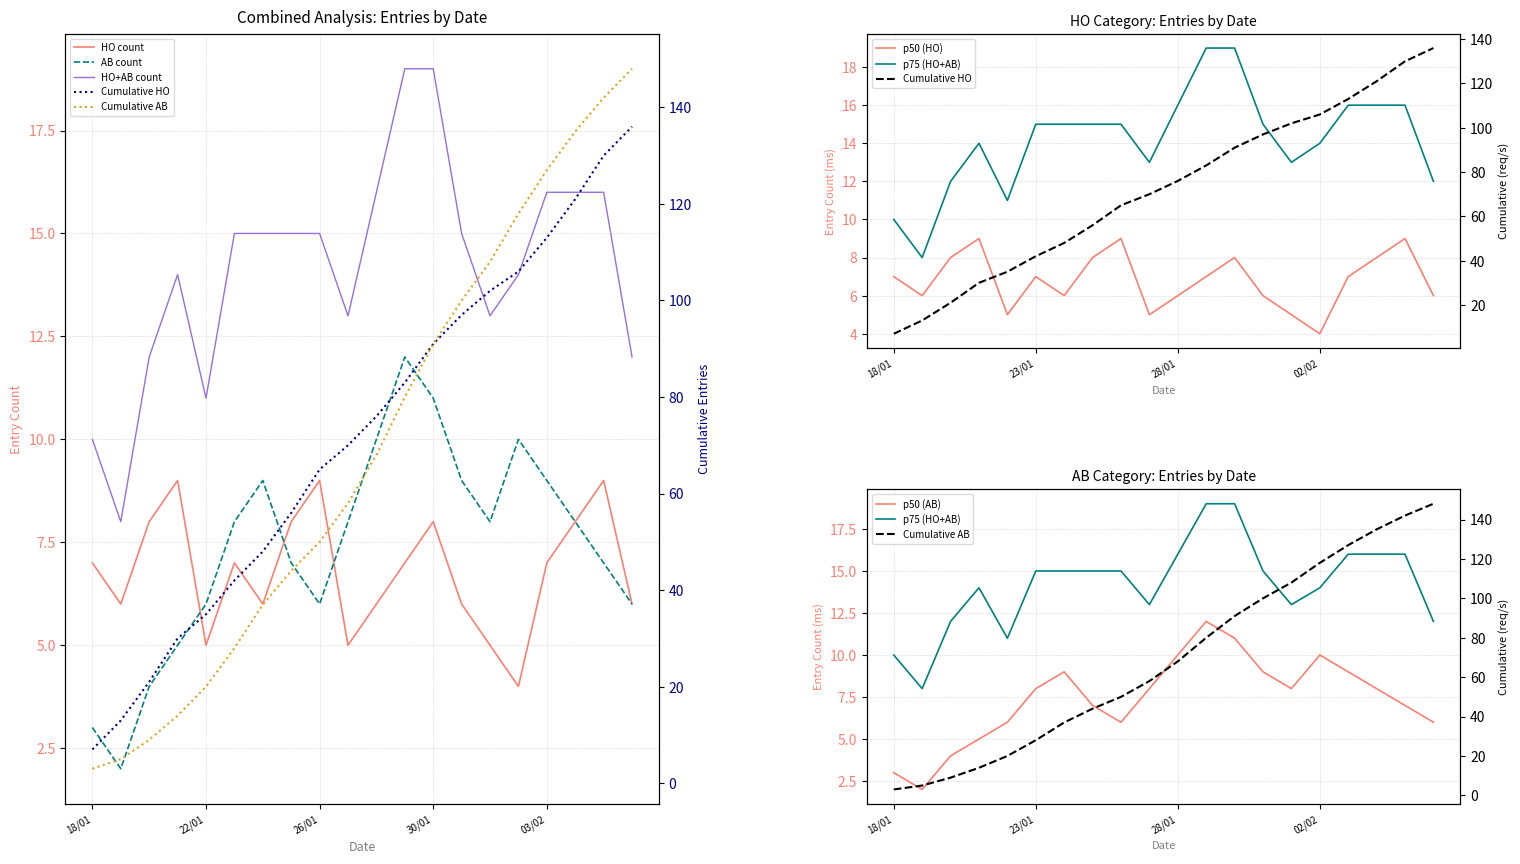

Which category has the highest value across all series?

29/01